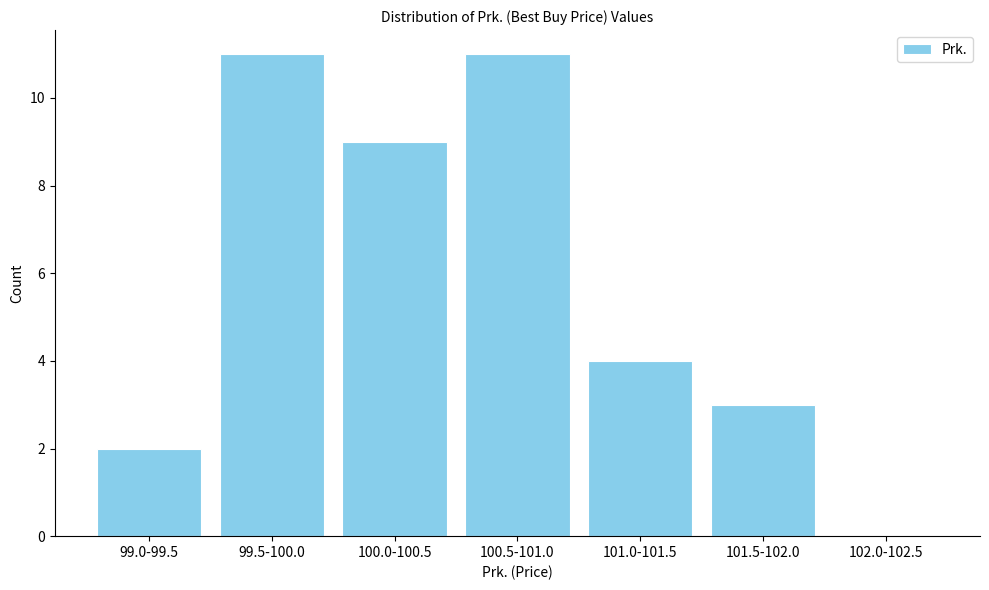

Reading left to right, what are all the values shown in this chart?

99.0-99.5=2	99.5-100.0=11	100.0-100.5=9	100.5-101.0=11	101.0-101.5=4	101.5-102.0=3	102.0-102.5=0